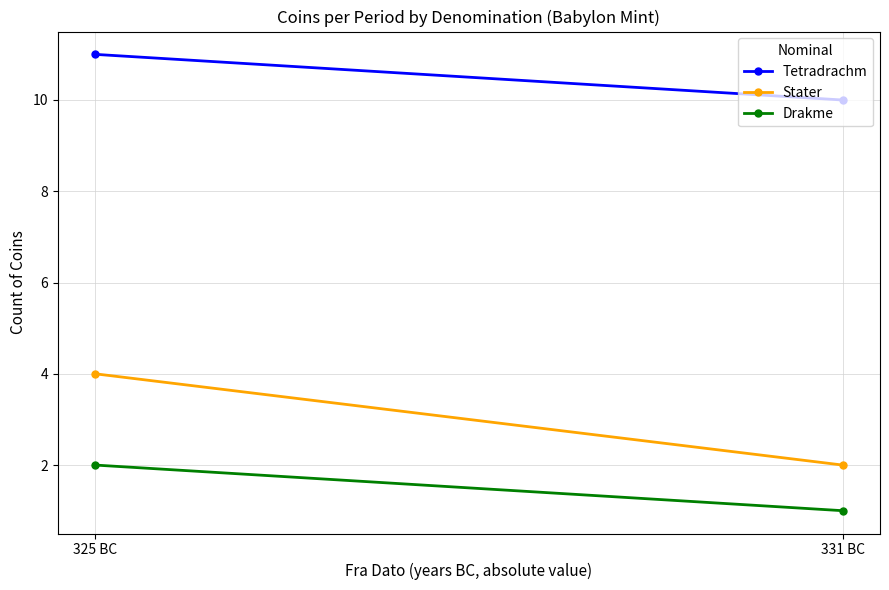

List the series in order of their peak value, highest first.

Tetradrachm, Stater, Drakme